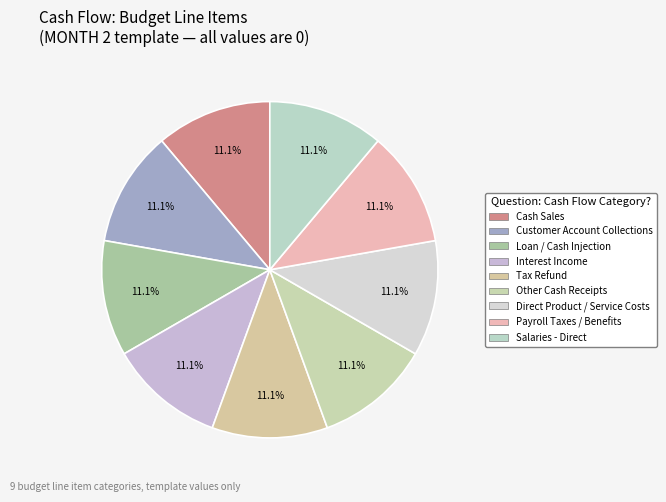

To the nearest percent, what is the average slice percentage?

11%